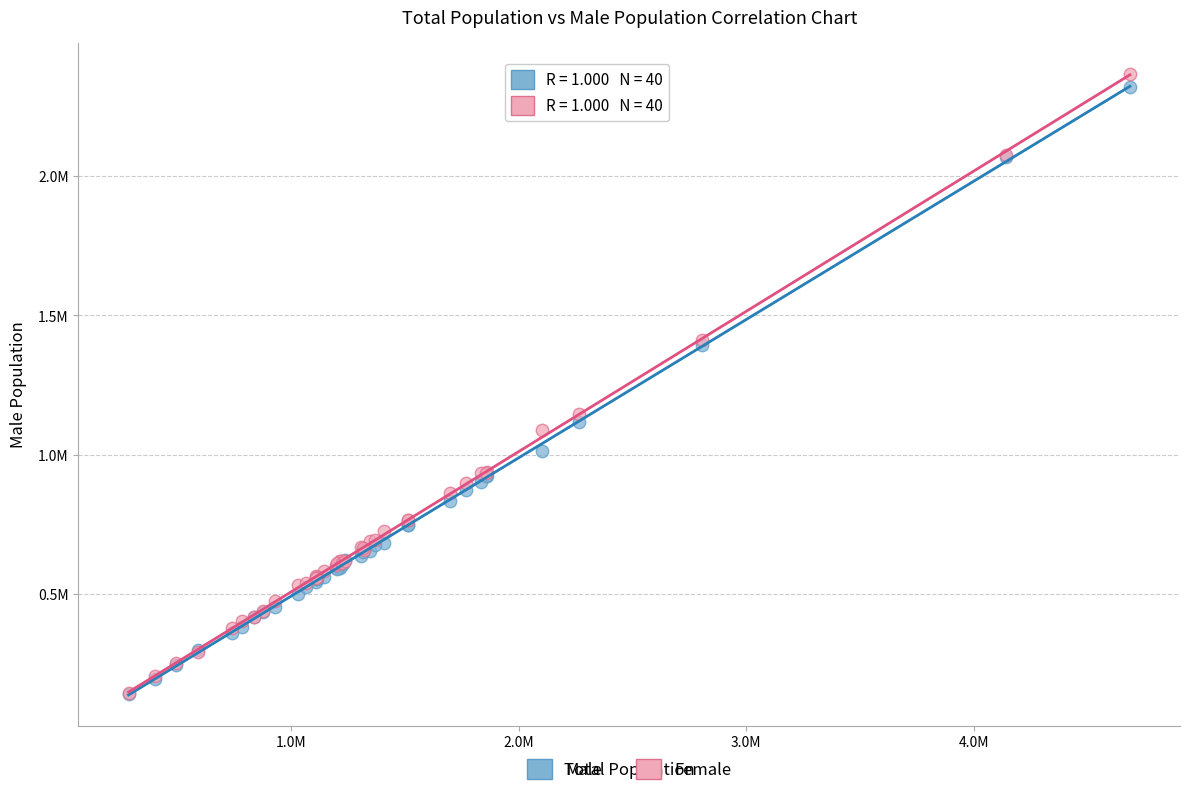

Which series reaches the maximum Y coordinate?

Female